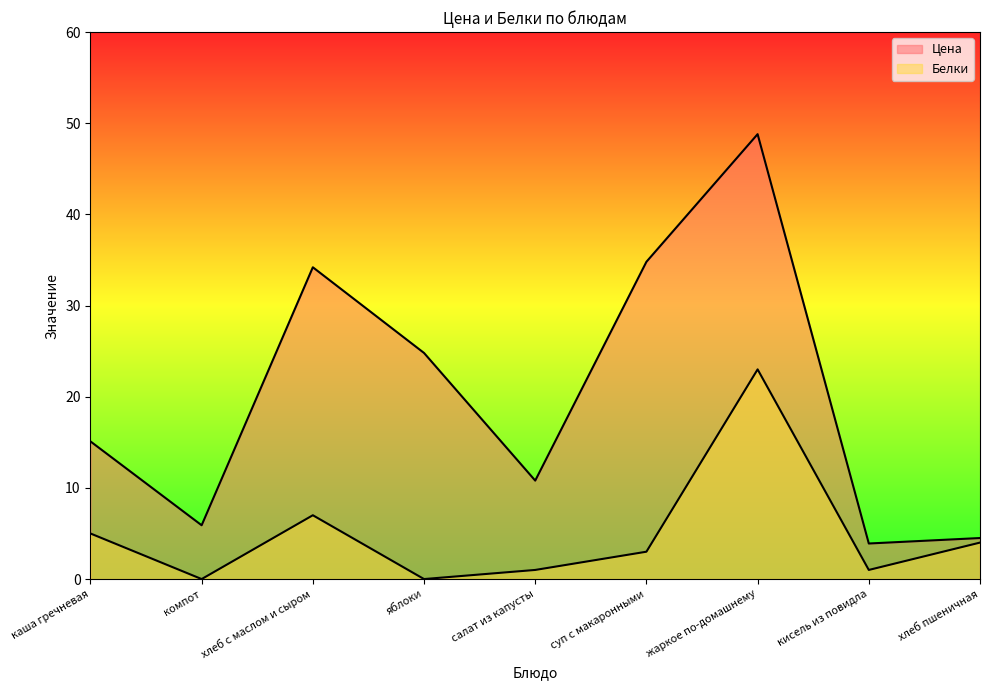

Which series has the widest spread of values?

Цена